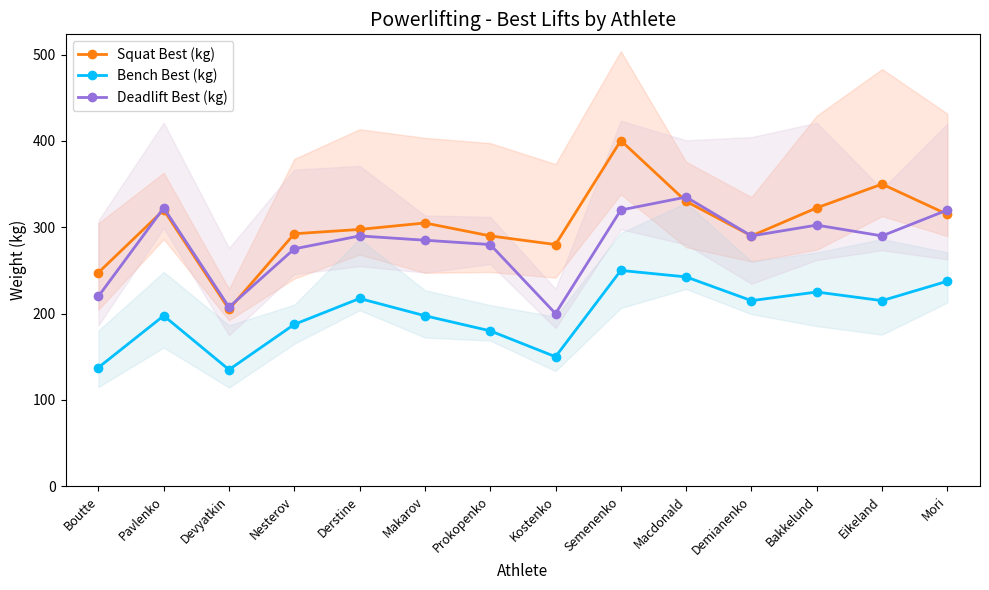

True or false: Bench Best (kg) and Squat Best (kg) intersect in this chart.

False